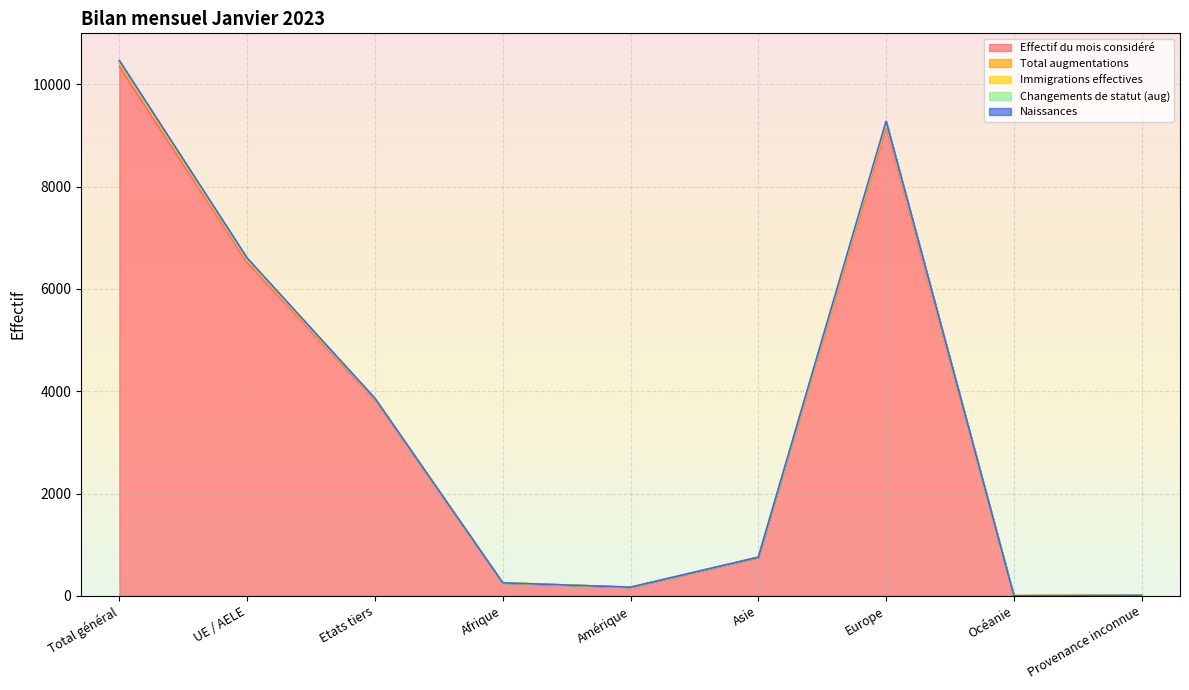

Which category has the highest value in the Effectif du mois considéré series?

Total général